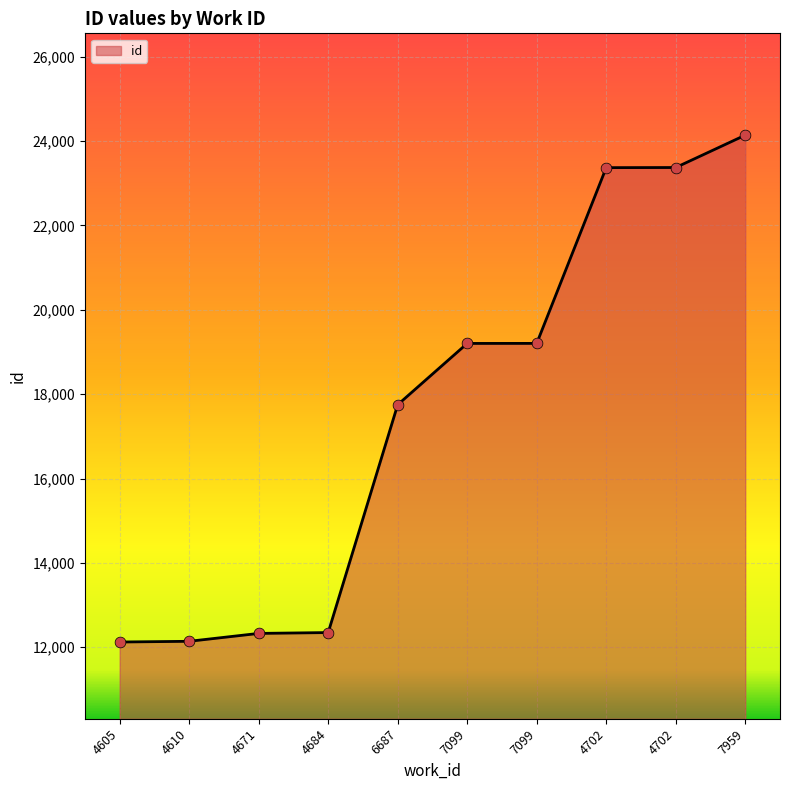

What is the change in value from 4610 to 4702?

+11228